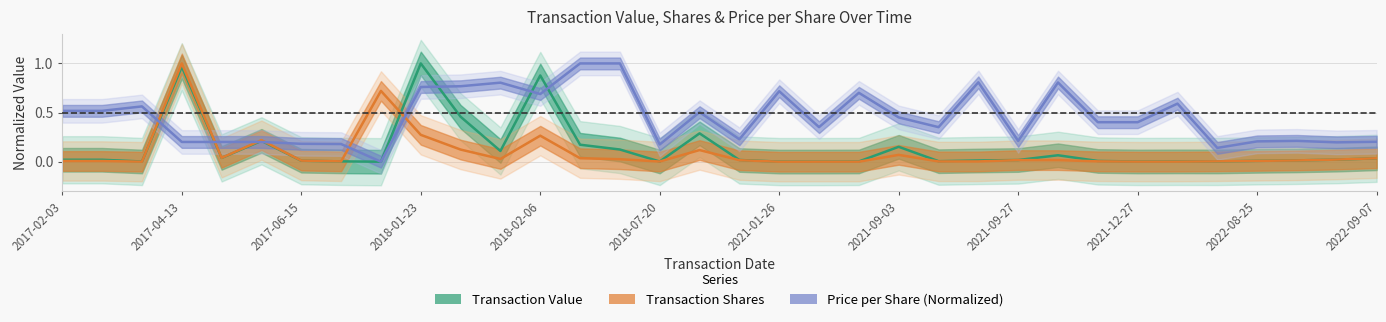

True or false: Price per Share (Normalized) and Transaction Shares intersect in this chart.

True